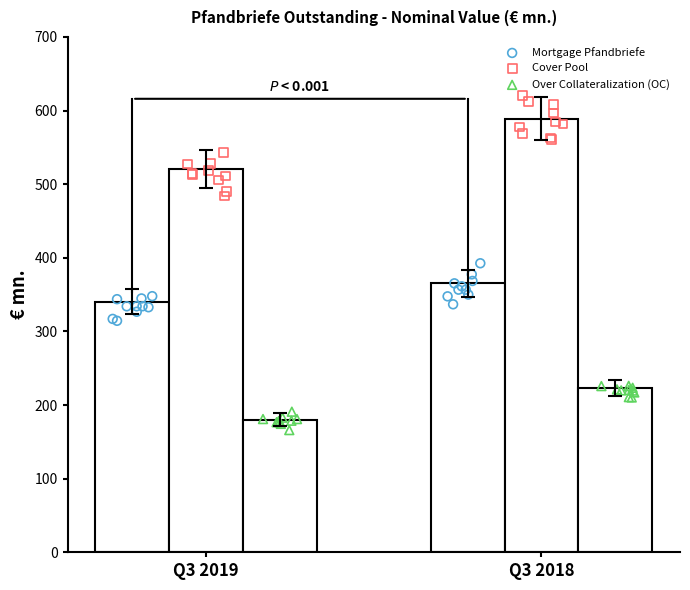

What is the total value across all series at Q3 2019?

1041.6